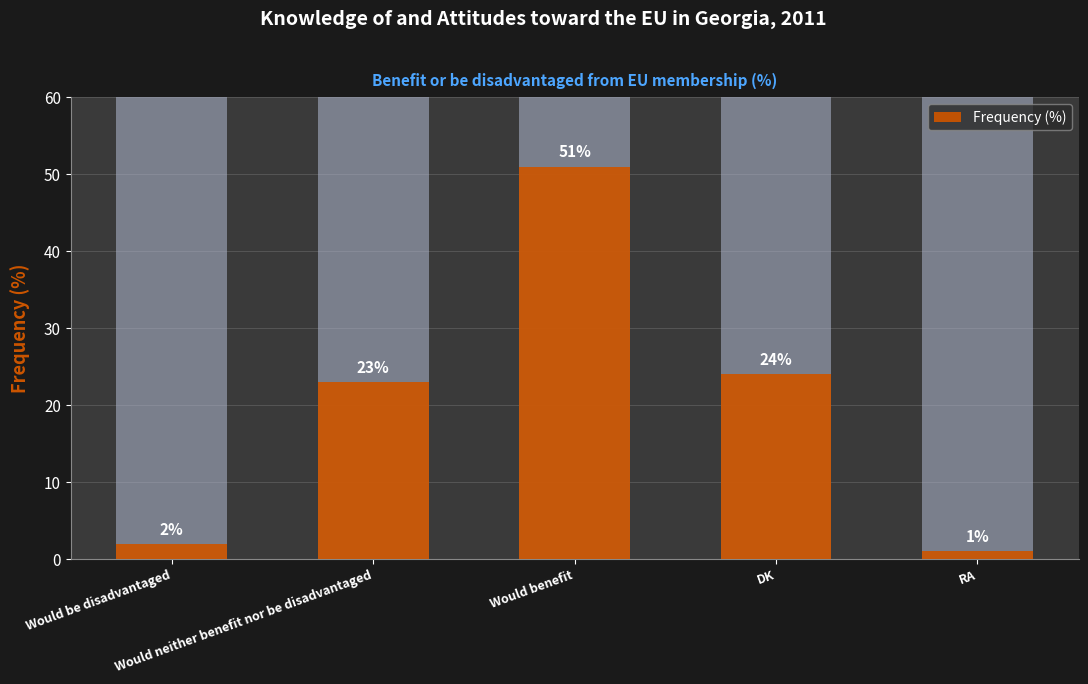

Reading left to right, extract all data points from this chart.

Would be disadvantaged=2	Would neither benefit nor be disadvantaged=23	Would benefit=51	DK=24	RA=1